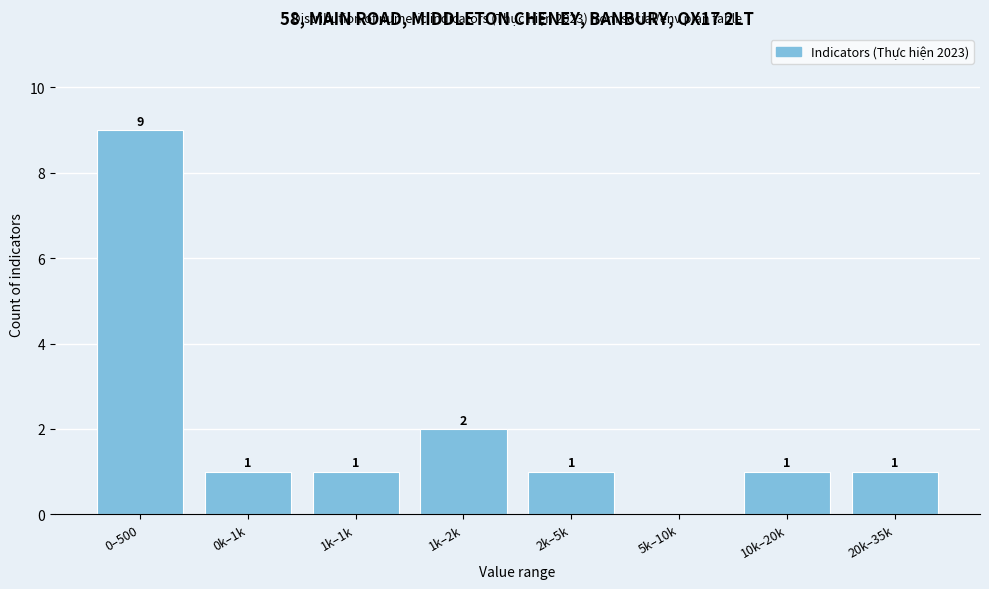

Reading left to right, extract all data points from this chart.

0–500=9	0k–1k=1	1k–1k=1	1k–2k=2	2k–5k=1	5k–10k=0	10k–20k=1	20k–35k=1